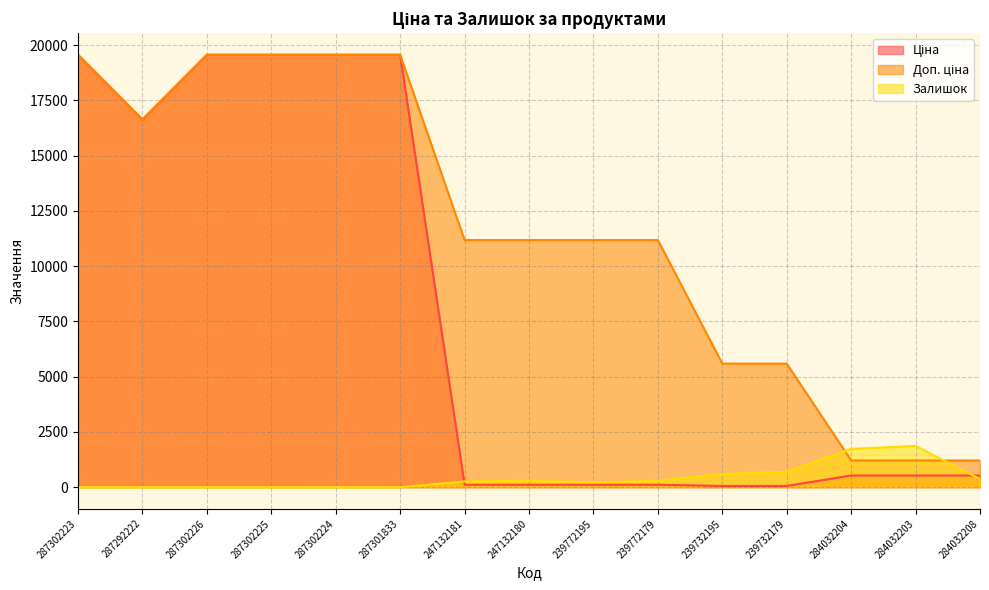

At 247132180, list the series in order from largest to smallest.

Доп. ціна, Залишок, Ціна